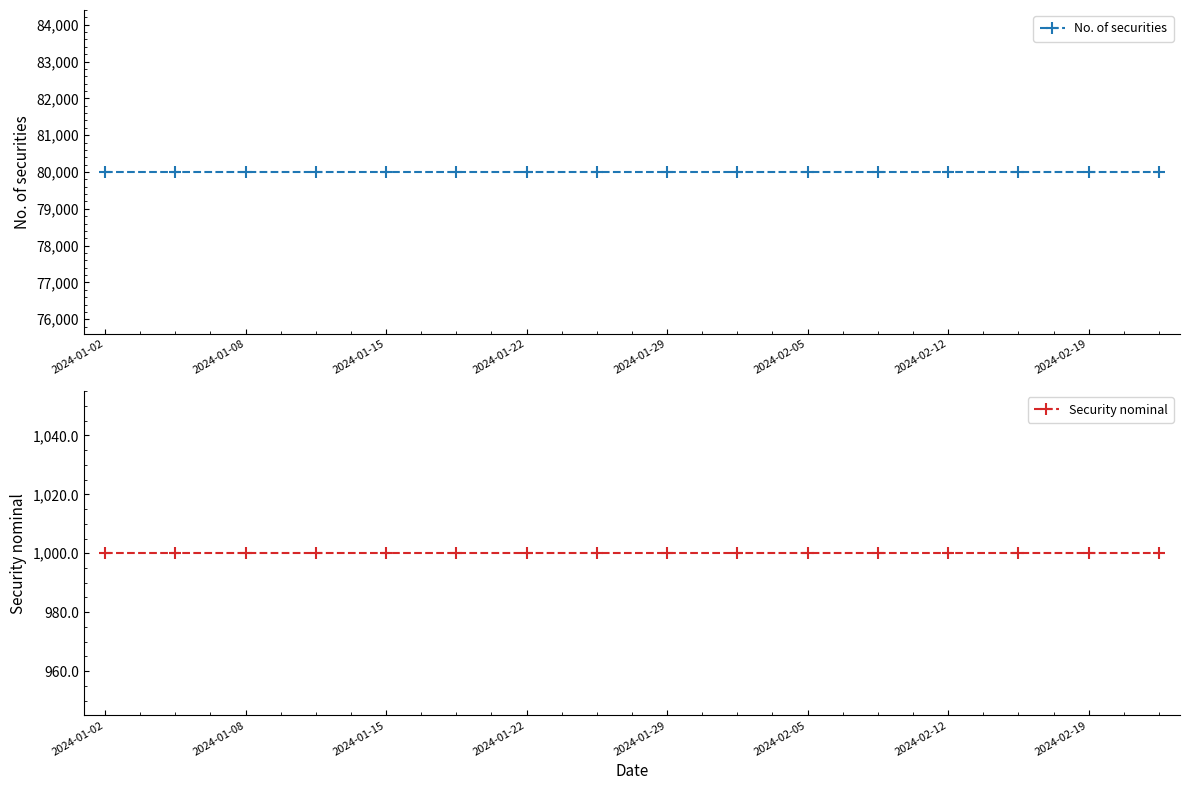

What is the sum of all No. of securities values?

1280000